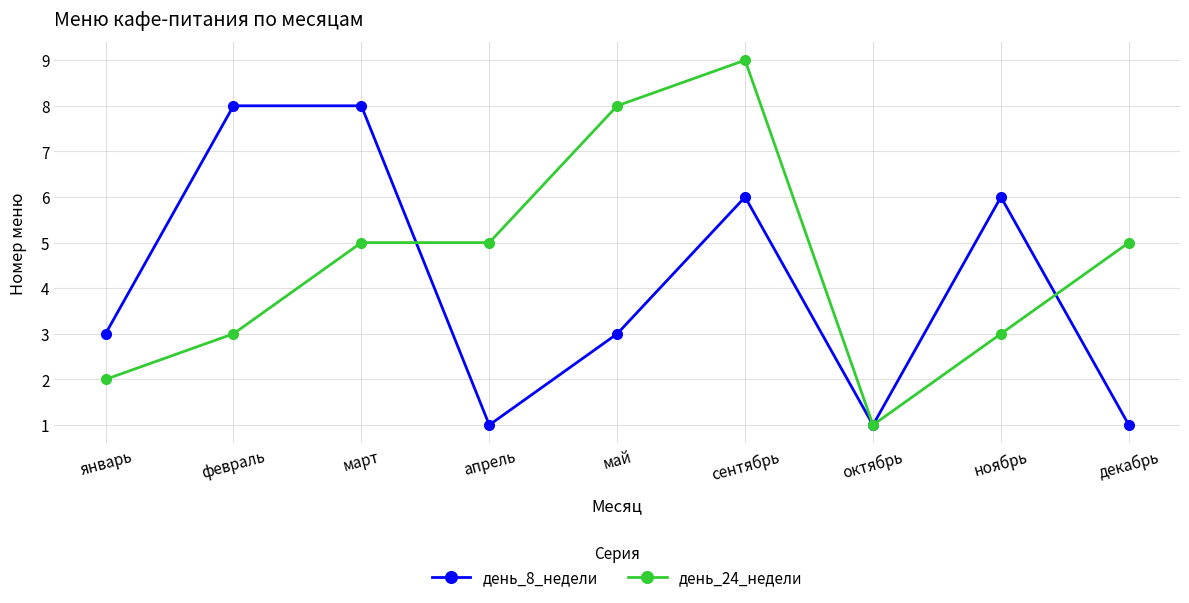

The value of день_8_недели at ноябрь is 6. True or false?

True